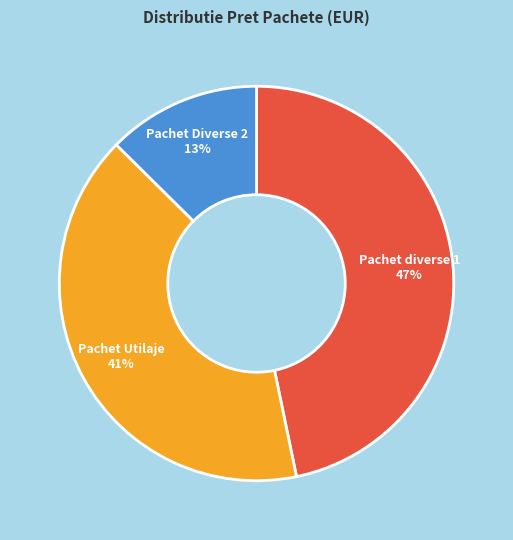

To the nearest percent, what is the difference between the largest and smallest slice percentages?

34%